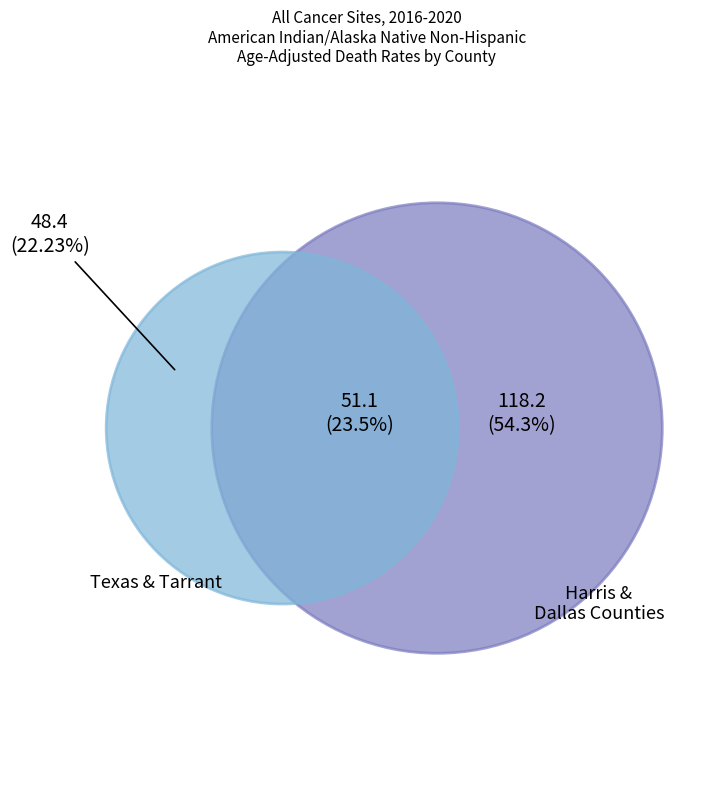

What is the ratio of the value at Tarrant County to the value at Texas?

1.1